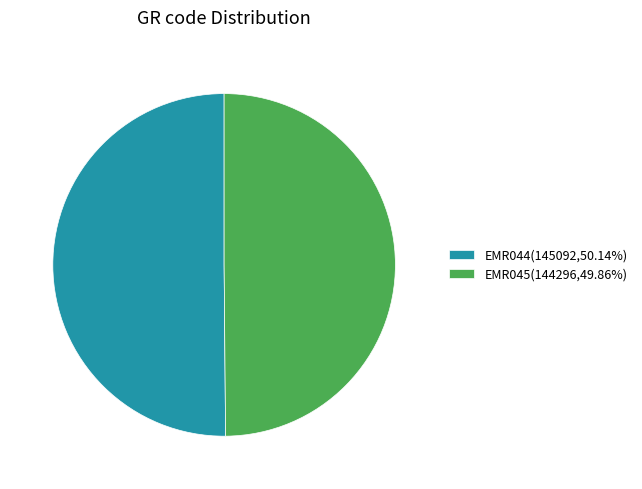

Do EMR044(145092,50.14%) and EMR045(144296,49.86%) together represent more than half of the pie?

Yes